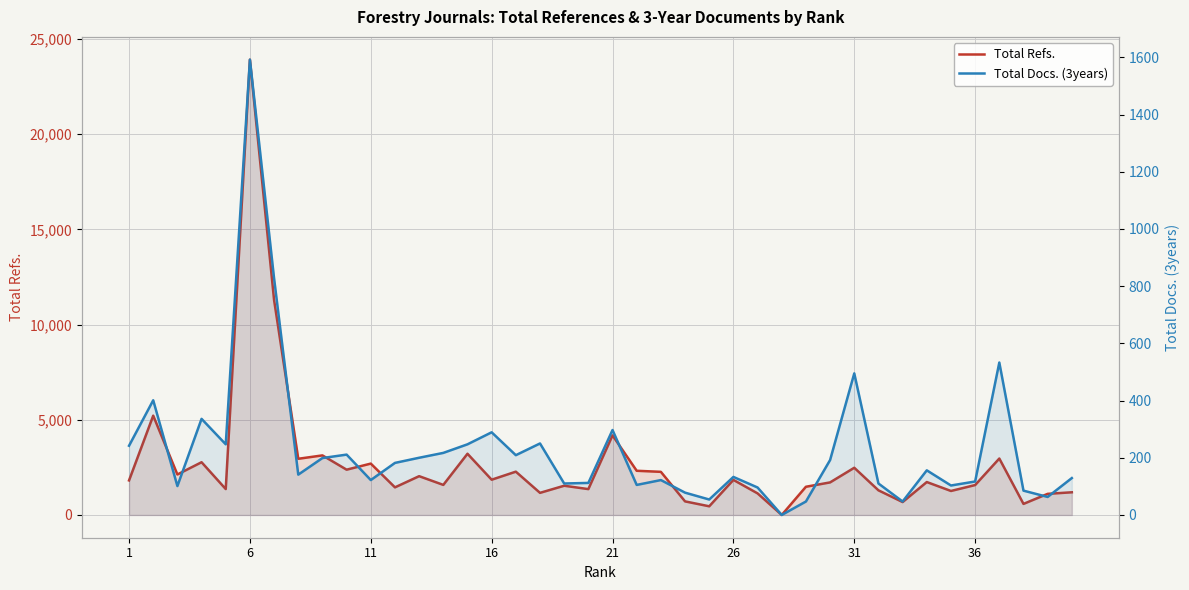

What are all the series names shown in the legend?

Total Refs., Total Docs. (3years)